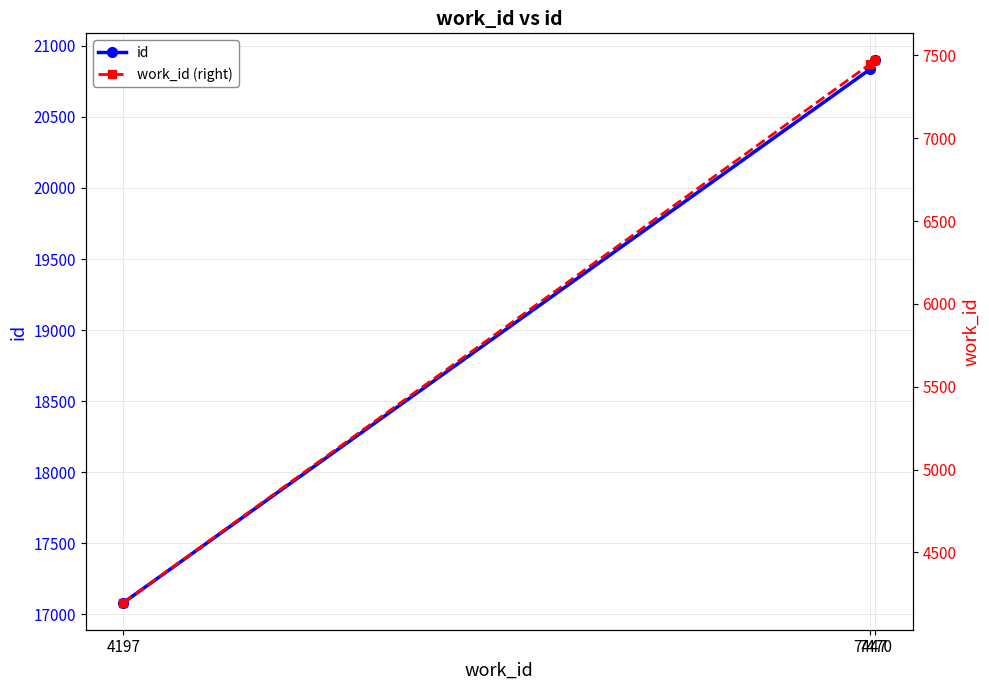

Reading left to right, transcribe all the data shown in this chart.

id: 4197=17081	7447=20835	7470=20898
work_id (right): 4197=4197	7447=7447	7470=7470